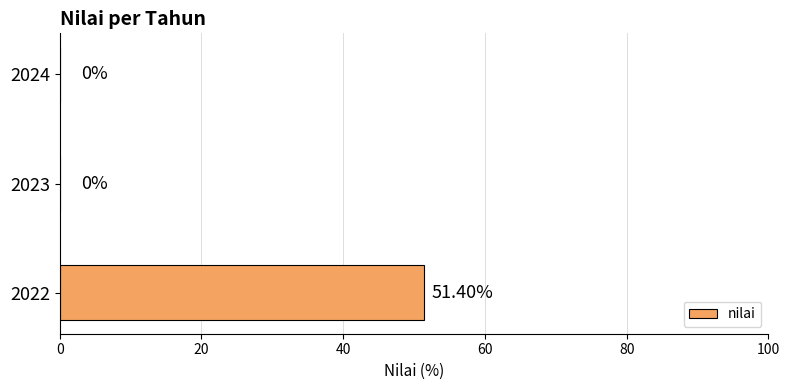

Are the bars grouped side by side (vs. stacked)?

No